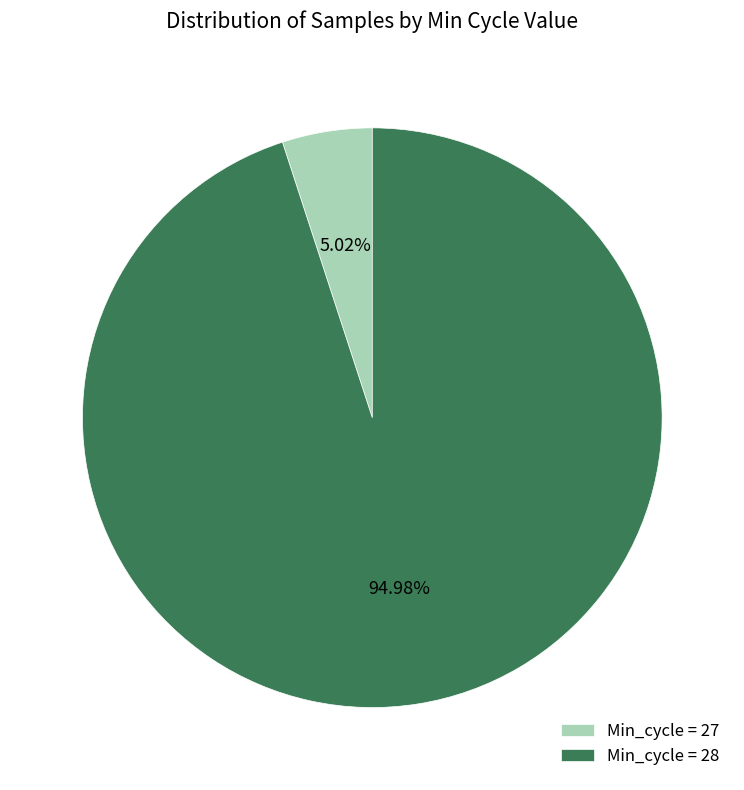

How many slices are in this pie chart?

2